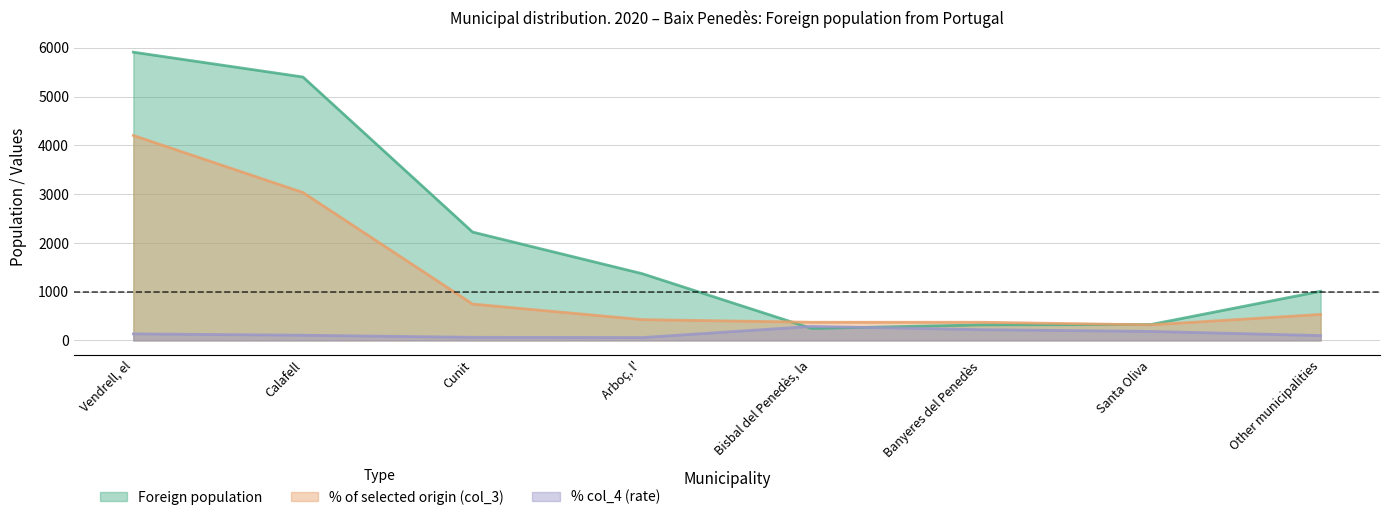

List the labels in order of % col_4 (rate) value, smallest first.

Arboç, l', Cunit, Other municipalities, Calafell, Vendrell, el, Santa Oliva, Banyeres del Penedès, Bisbal del Penedès, la